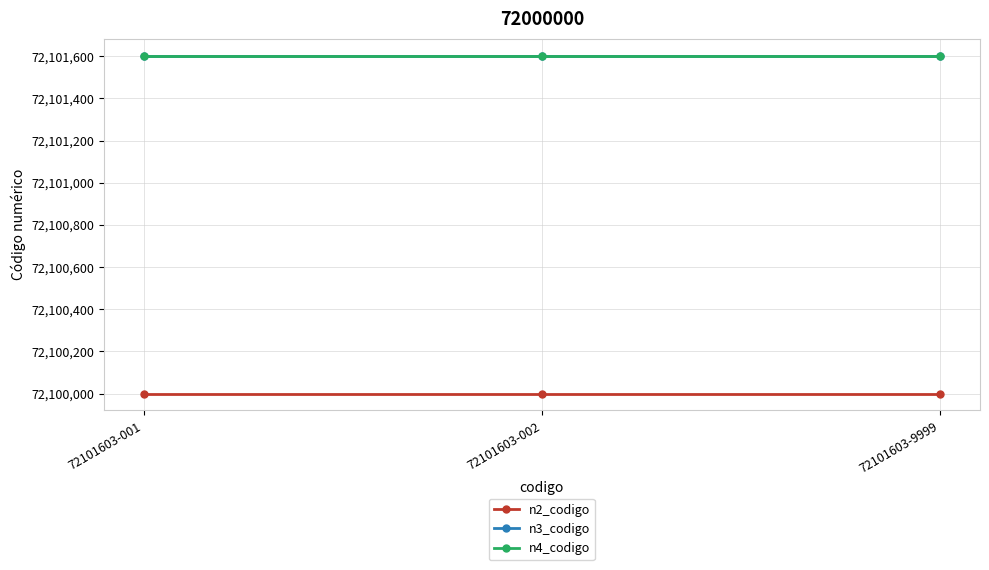

How many lines are shown in the chart?

3